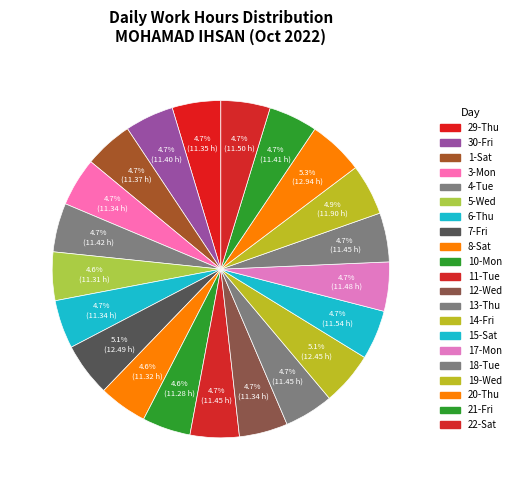

Approximately how many times larger is the value at 14-Fri compared to 3-Mon?

1.1